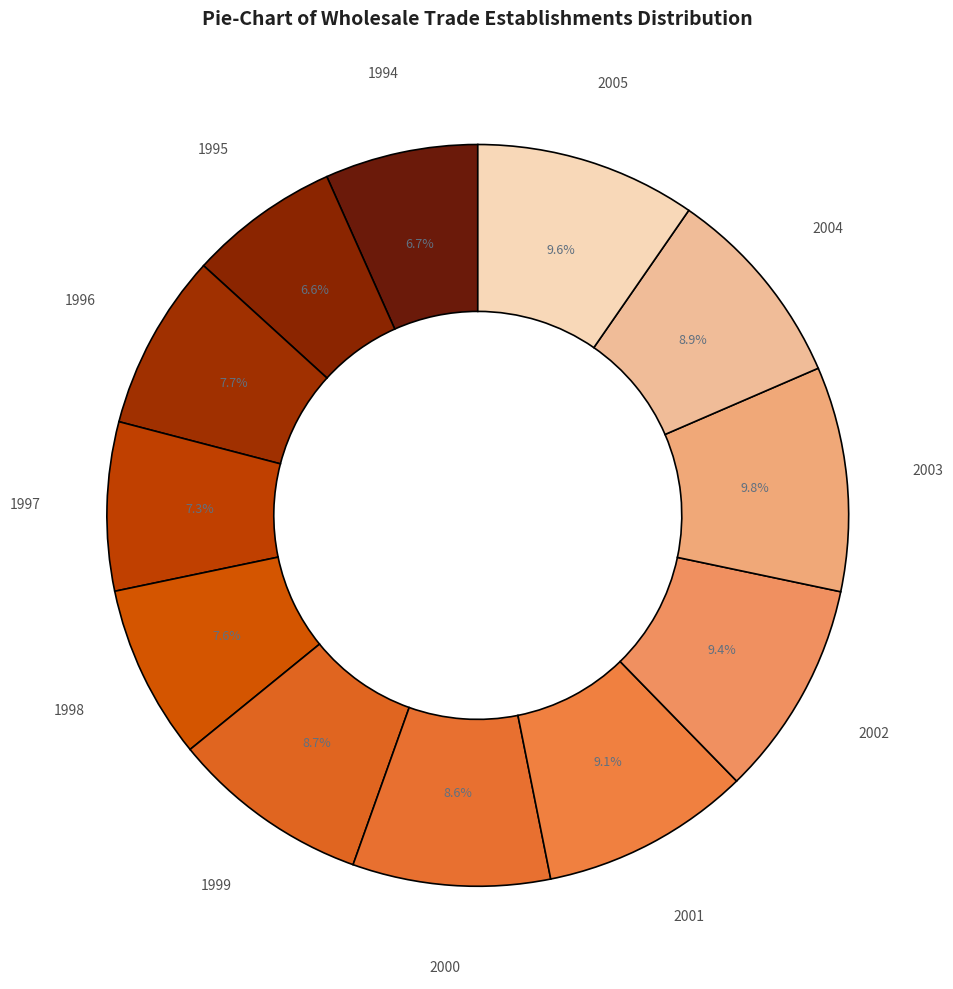

Count the number of slices in the pie.

12